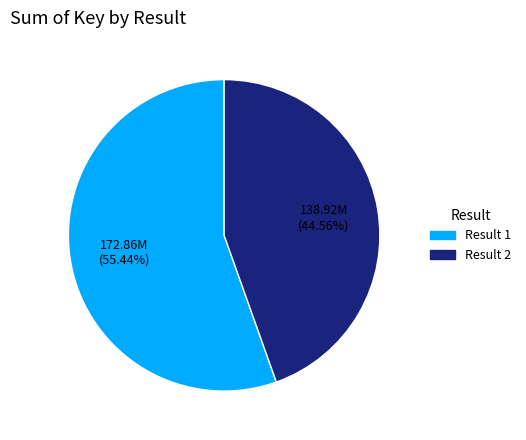

Does any single category account for the majority?

Yes